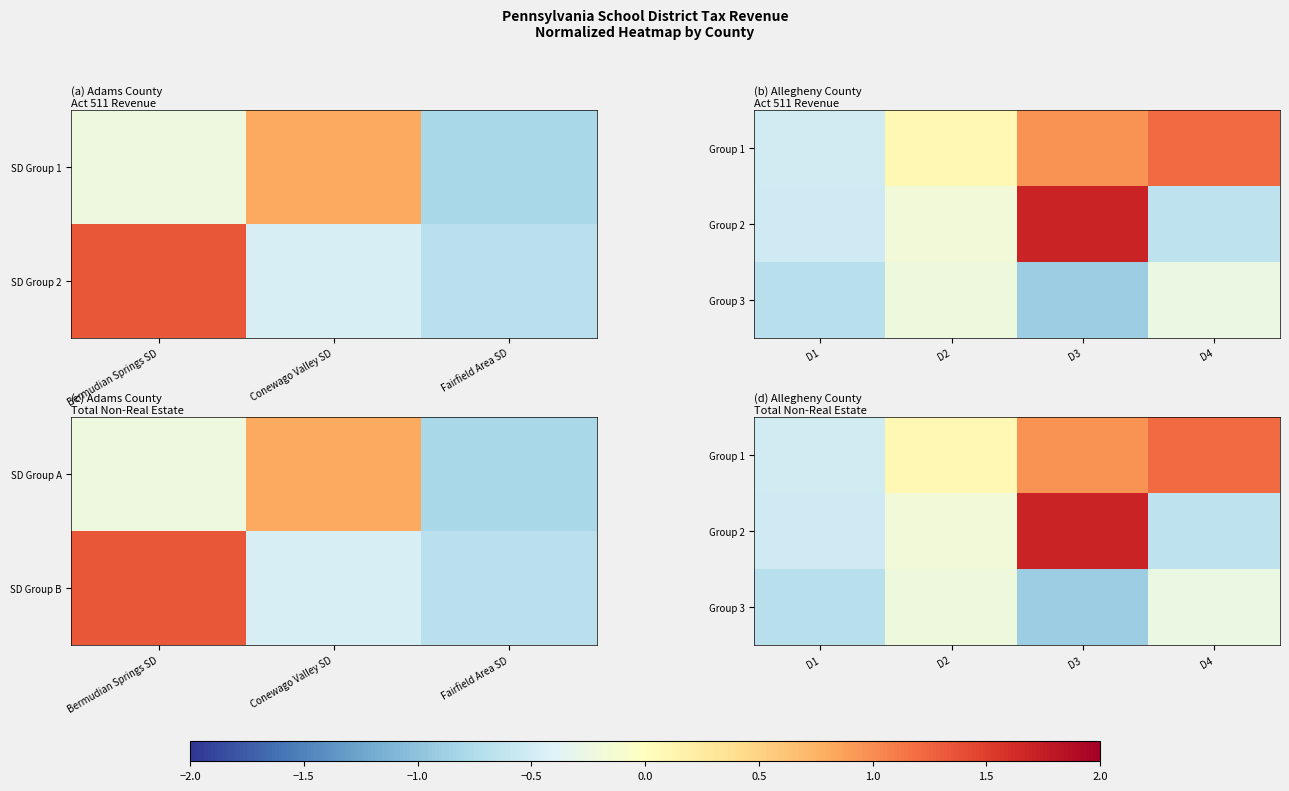

How many distinct data groups are displayed?

3